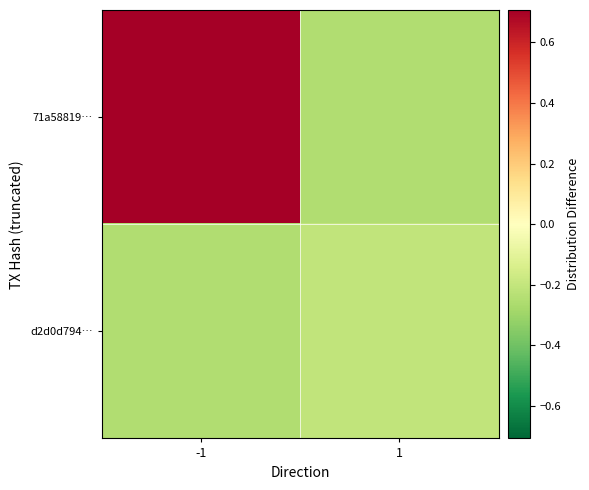

How many data points does each series have?

2